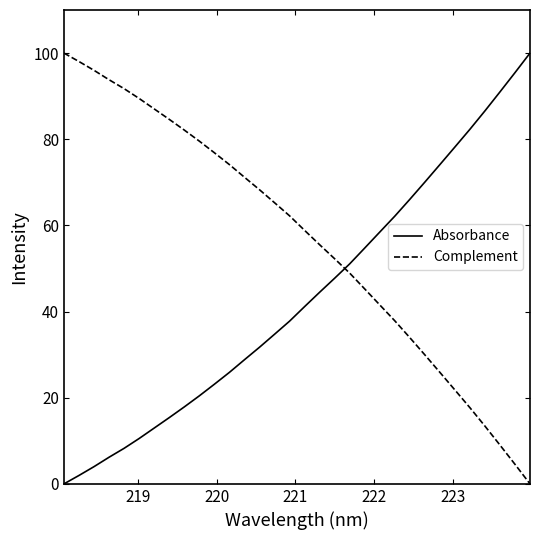

What is the maximum value for Absorbance?

100.0